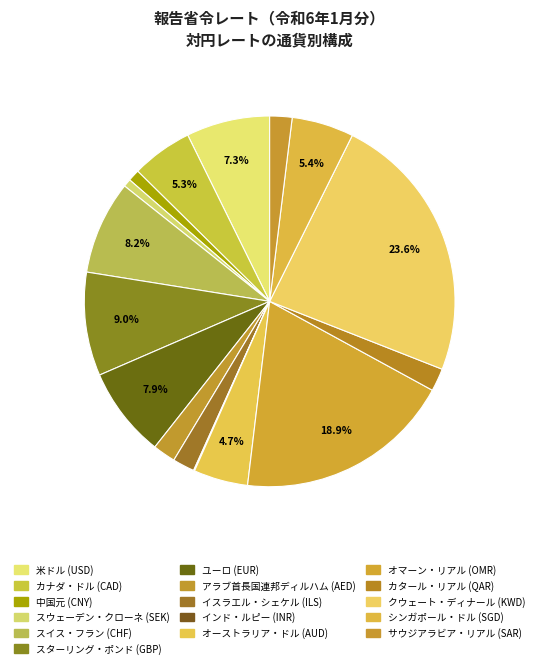

Which has a higher value, サウジアラビア・リアル (SAR) or 米ドル (USD)?

米ドル (USD)